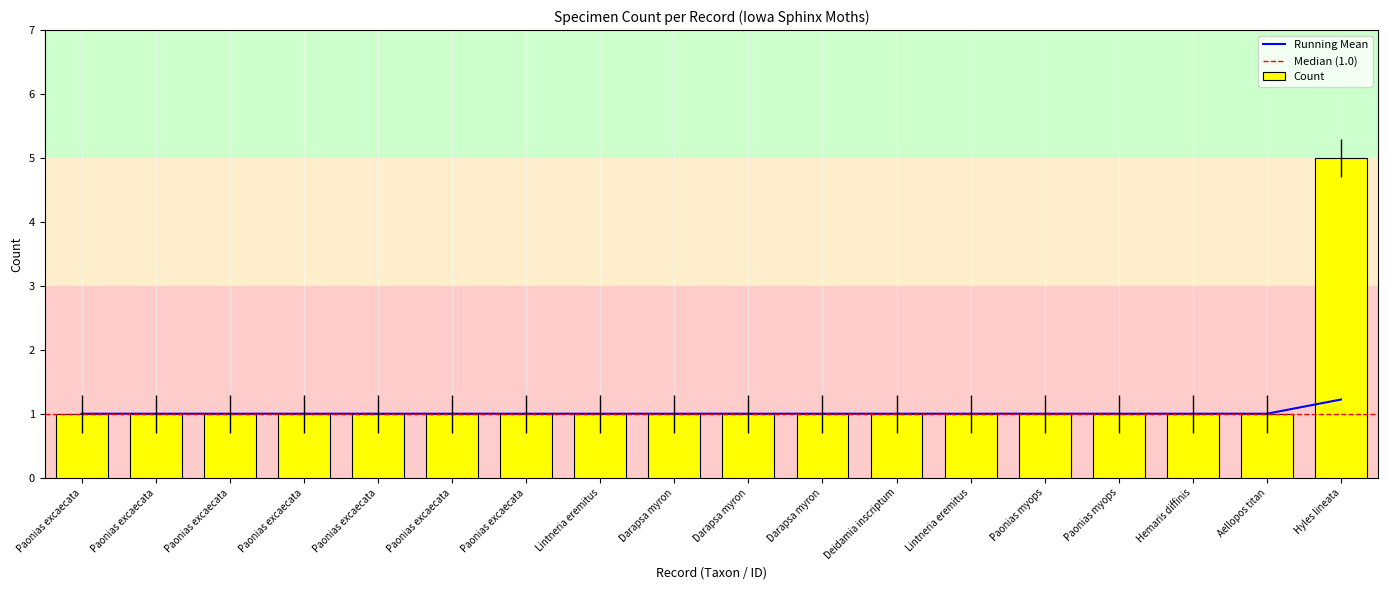

How many bars are there in total?

18